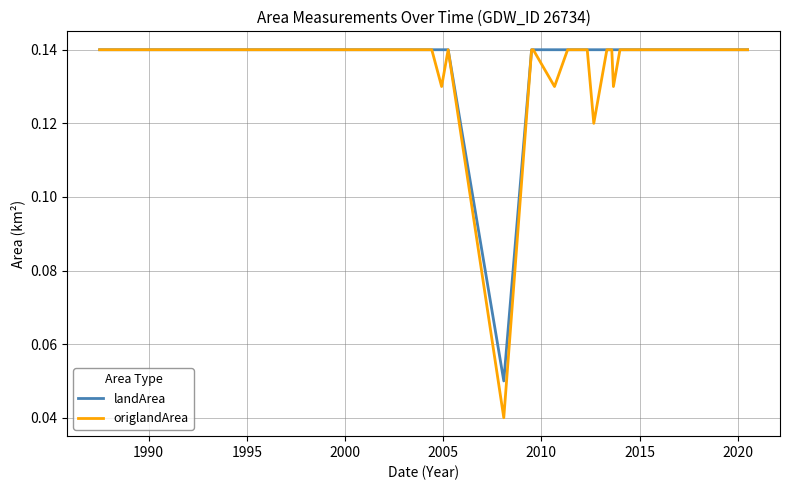

At how many categories does at least one series exceed 0?

40